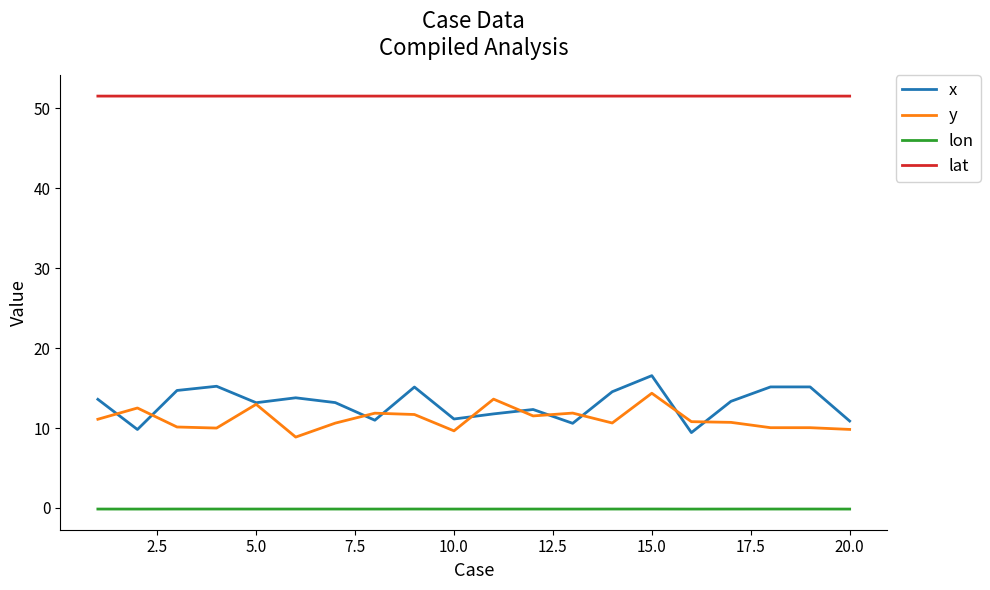

Which series has the largest total across all categories?

lat